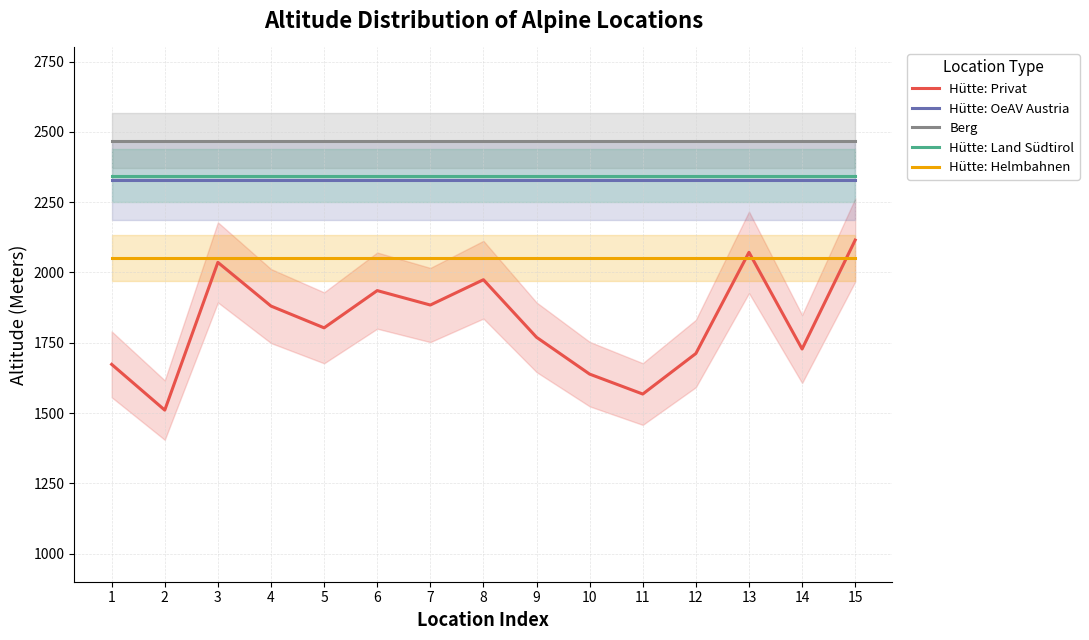

Which series has the largest range (max minus min)?

Hütte: Privat